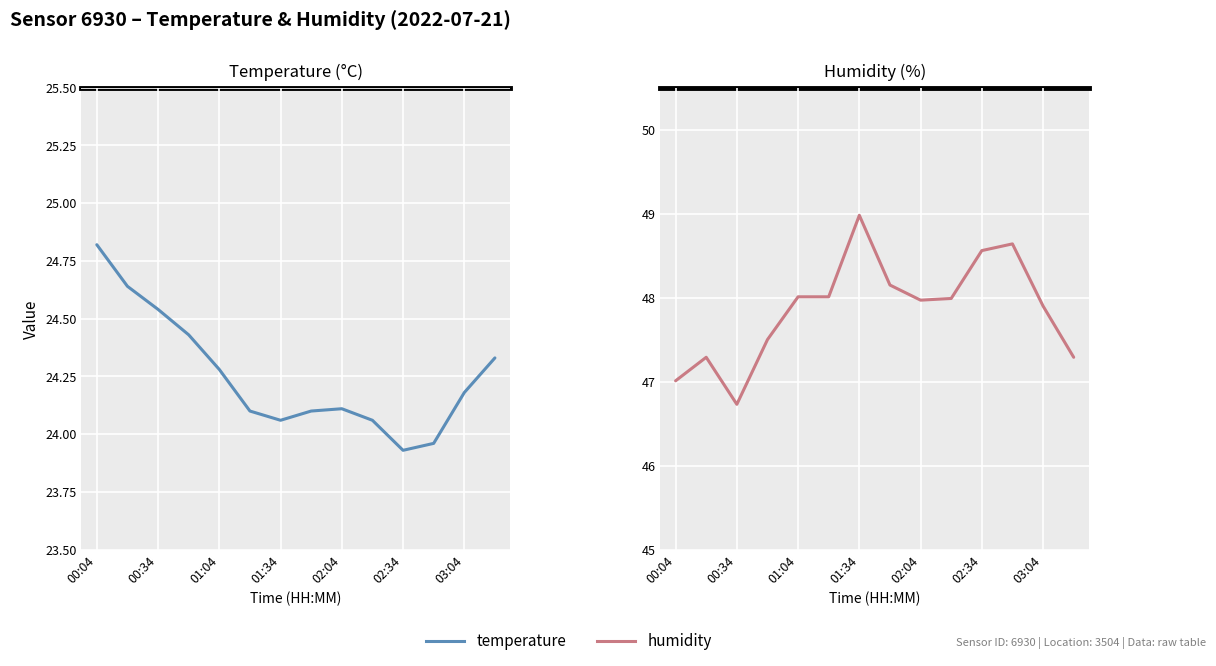

At 01:04, list the series in order from smallest to largest.

temperature, humidity